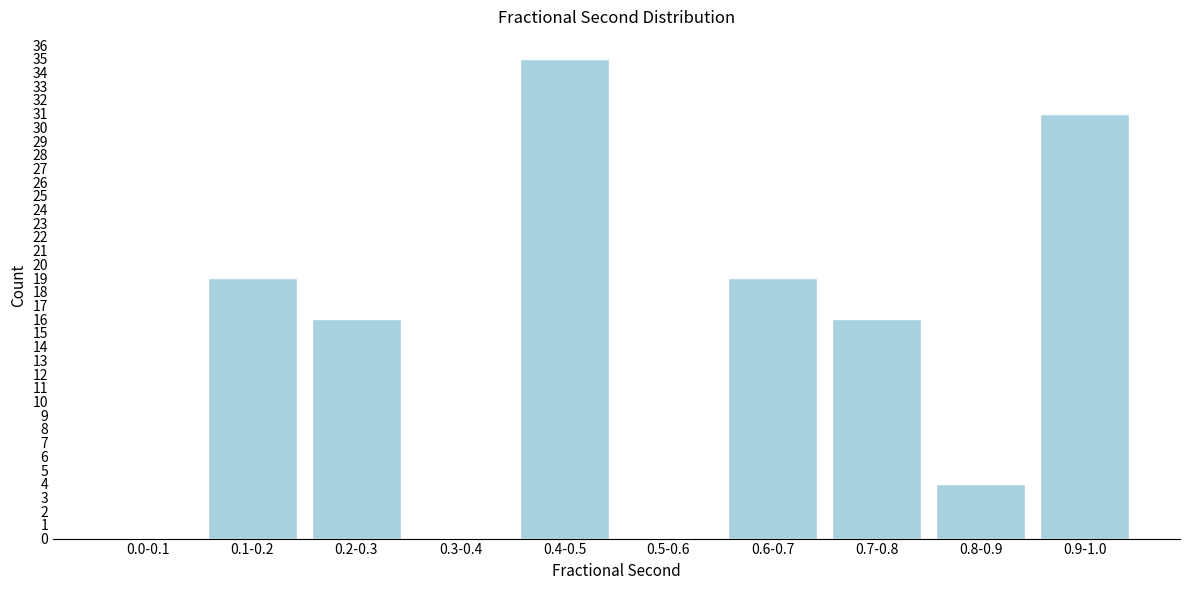

Reading left to right, transcribe all the data shown in this chart.

0.0-0.1=0	0.1-0.2=19	0.2-0.3=16	0.3-0.4=0	0.4-0.5=35	0.5-0.6=0	0.6-0.7=19	0.7-0.8=16	0.8-0.9=4	0.9-1.0=31